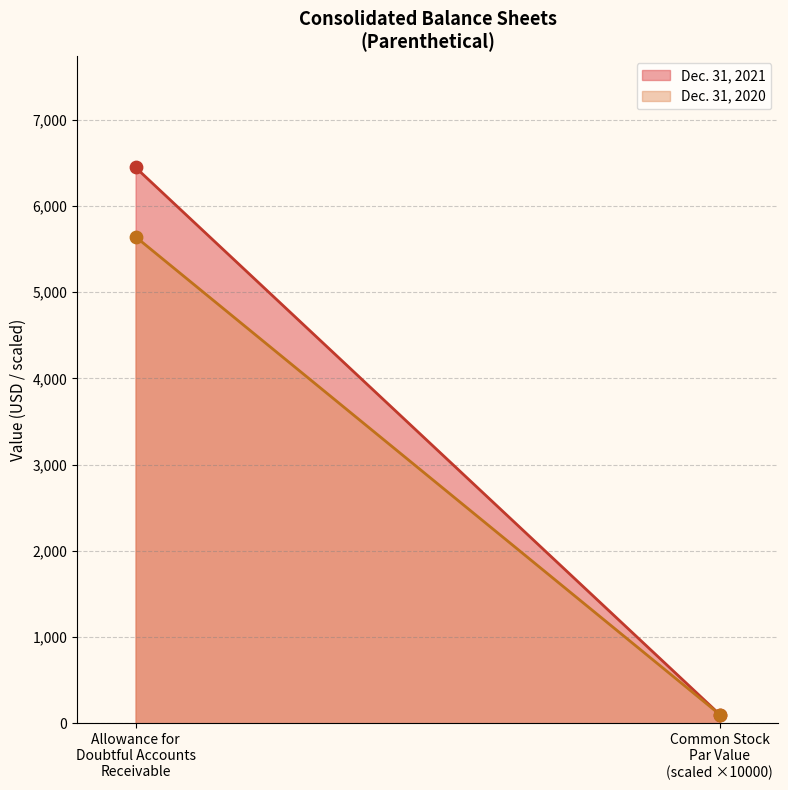

Is the value of Dec. 31, 2020 at Common stock par value greater than the value of Dec. 31, 2021 at Common stock par value?

No